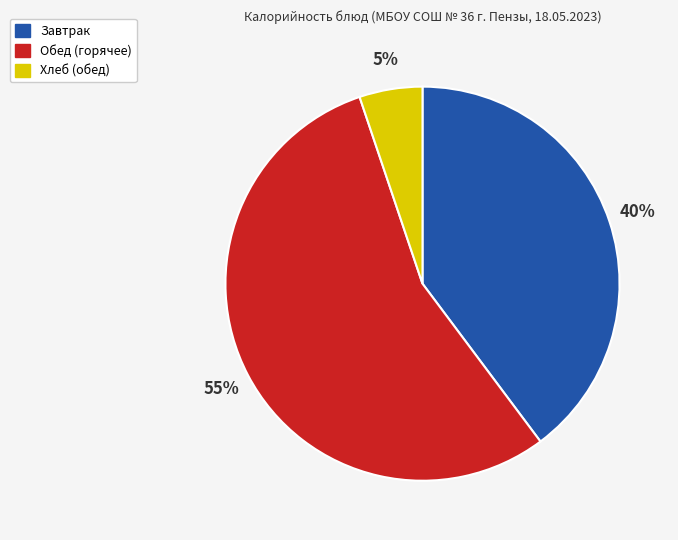

Is there any slice that represents more than half of the pie?

Yes